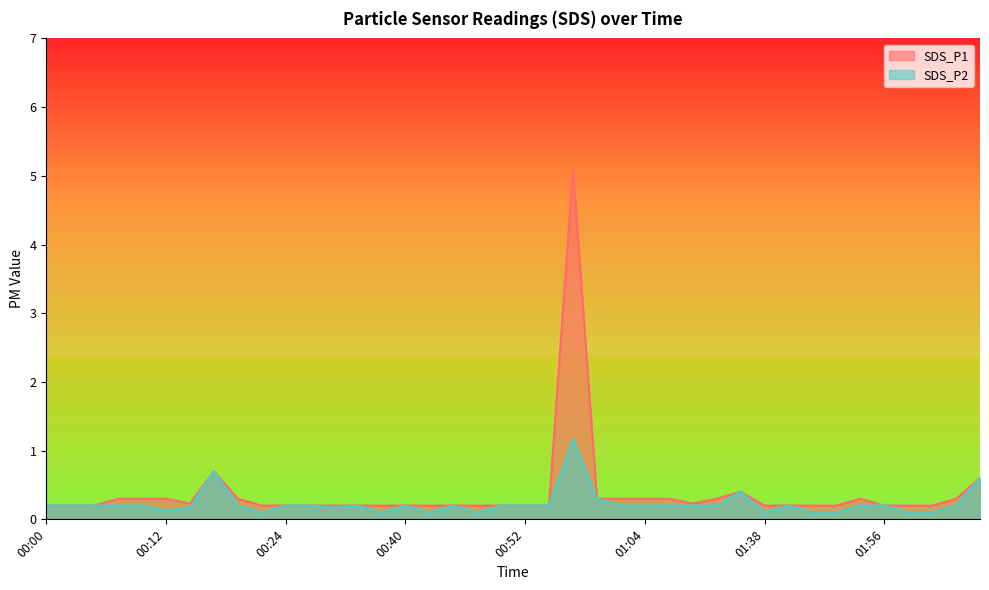

List the series in order of their overall mean, lowest first.

SDS_P2, SDS_P1